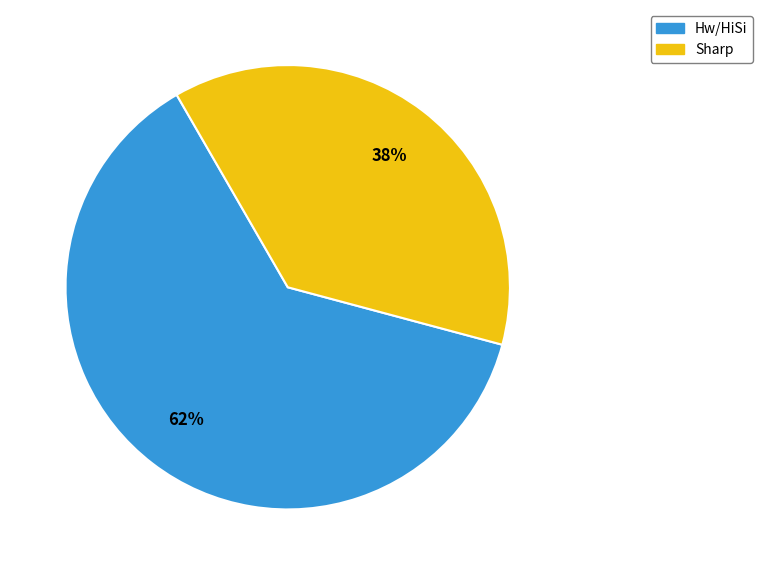

Rank the categories by value from lowest to highest.

Sharp, Hw/HiSi